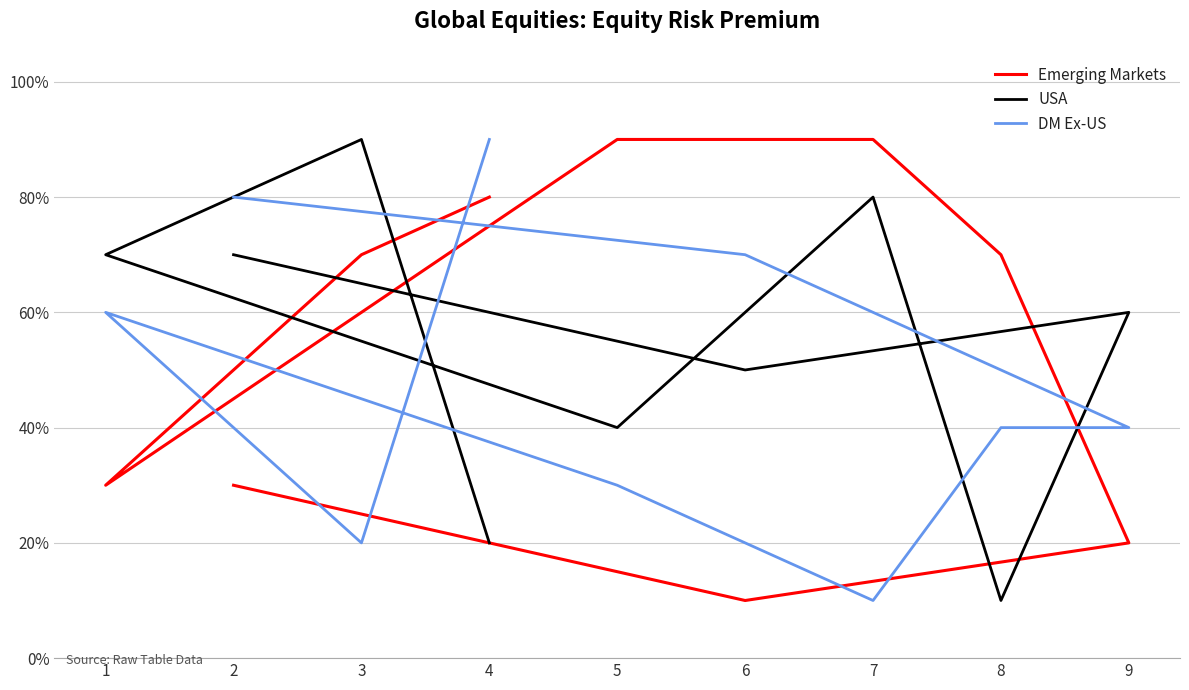

How many lines are shown in the chart?

3